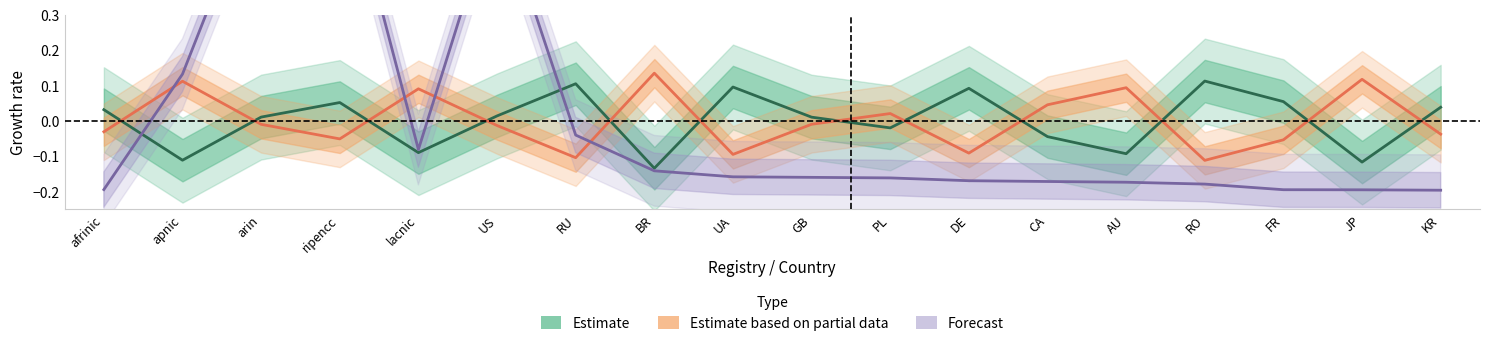

At how many categories does at least one series exceed 0?

18